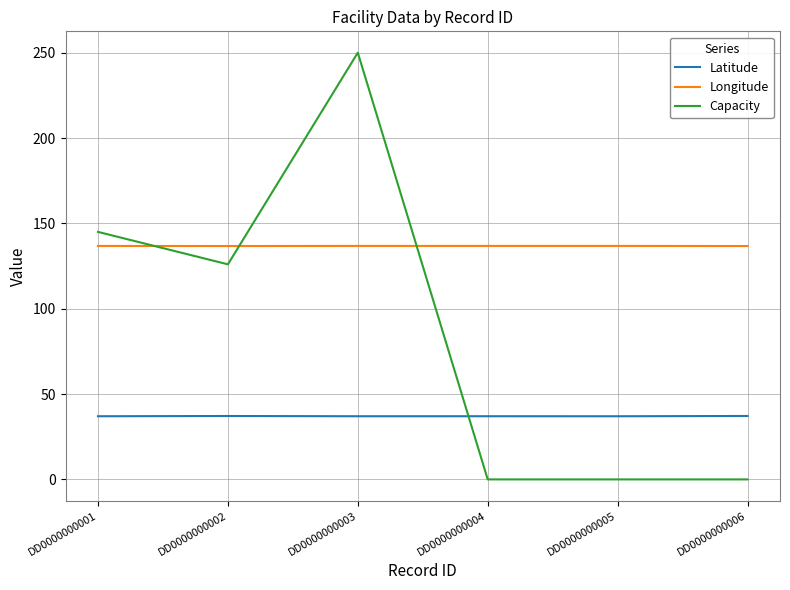

The value of Longitude at DD0000000001 is 47.1. True or false?

False